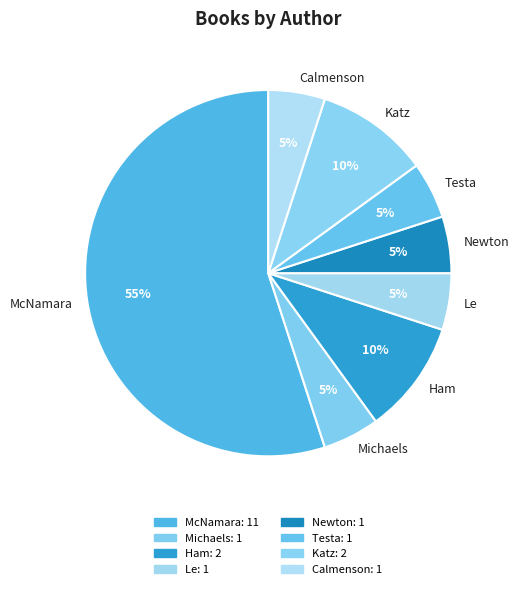

What is the largest slice in the pie chart?

McNamara